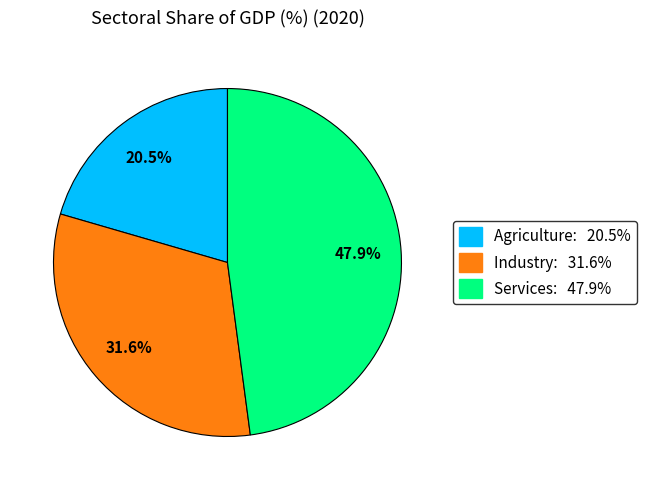

Combined, what portion of the pie is Industry and Services?

79.5%